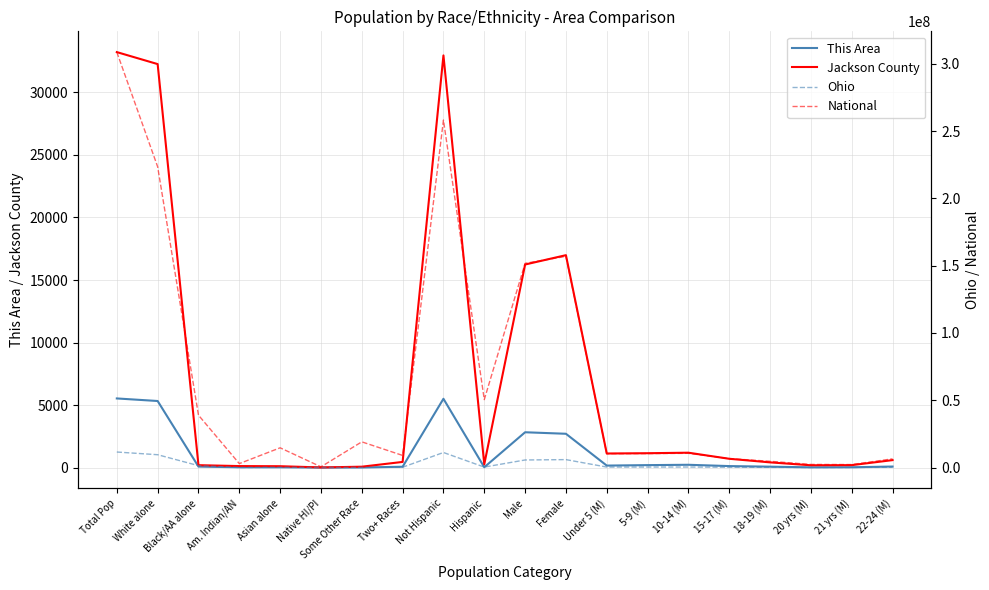

What position from the left is Some Other Race?

7